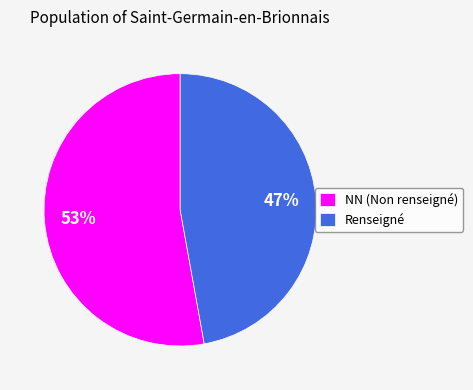

How many slices are in this pie chart?

2